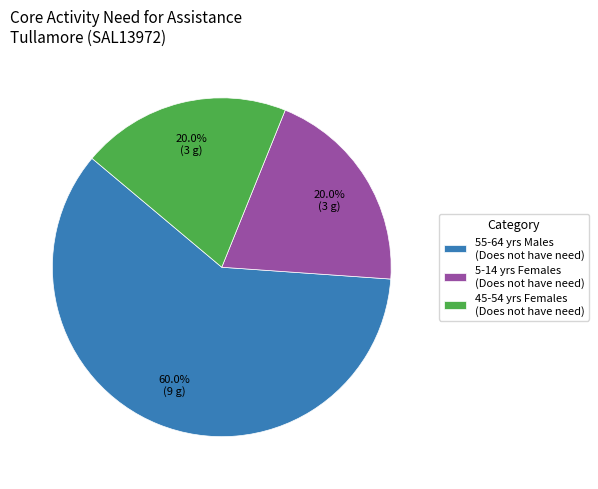

Combined, what portion of the pie is 5-14 yrs Females (Does not have need) and 55-64 yrs Males (Does not have need)?

80.0%